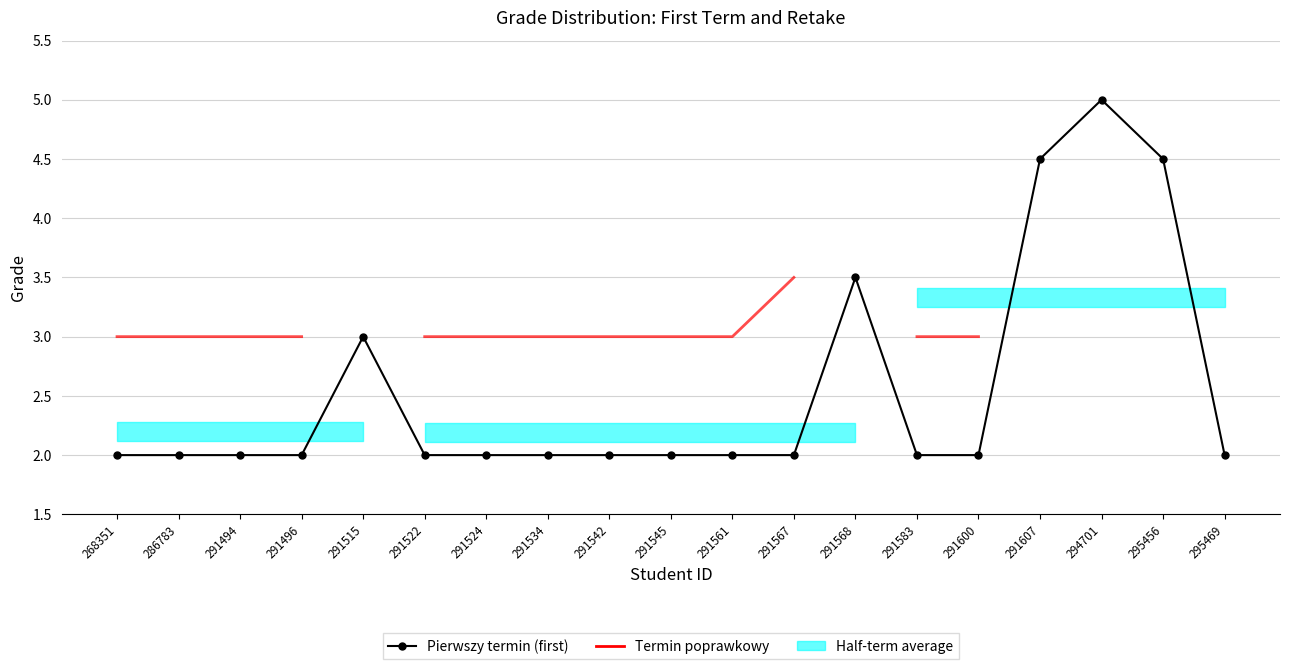

Which category has the highest value in the Termin poprawkowy series?

291567